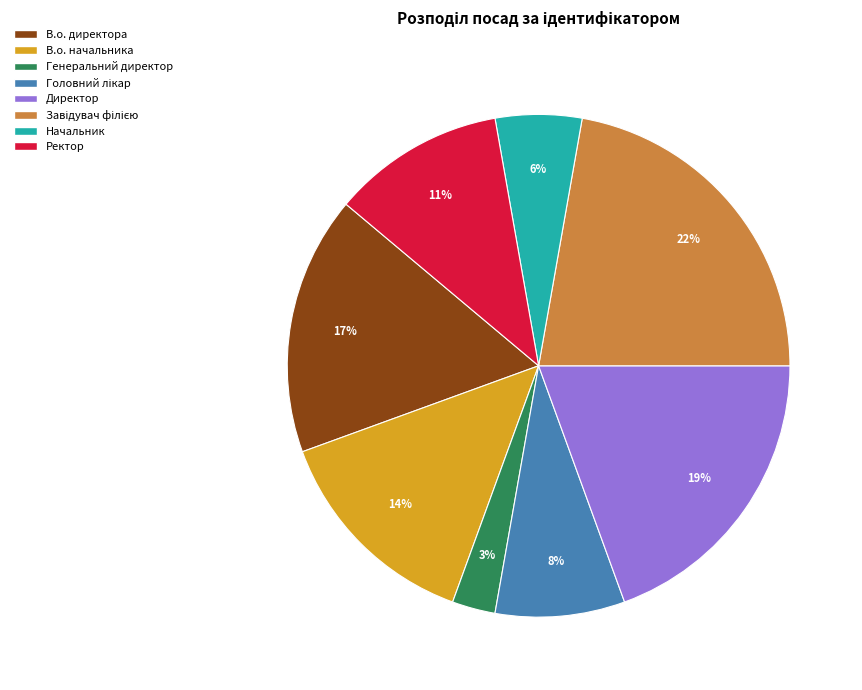

Is it true that В.о. директора is 17% of the pie?

True